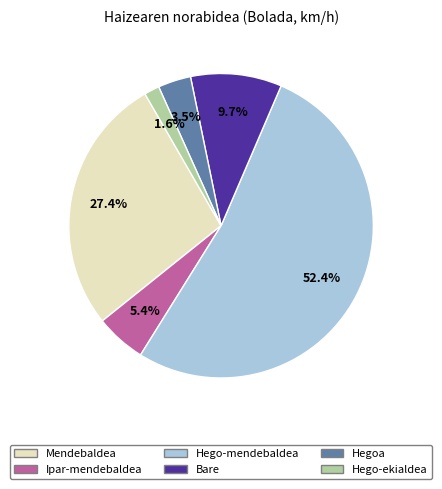

What is the smallest slice in the pie chart?

Hego-ekialdea